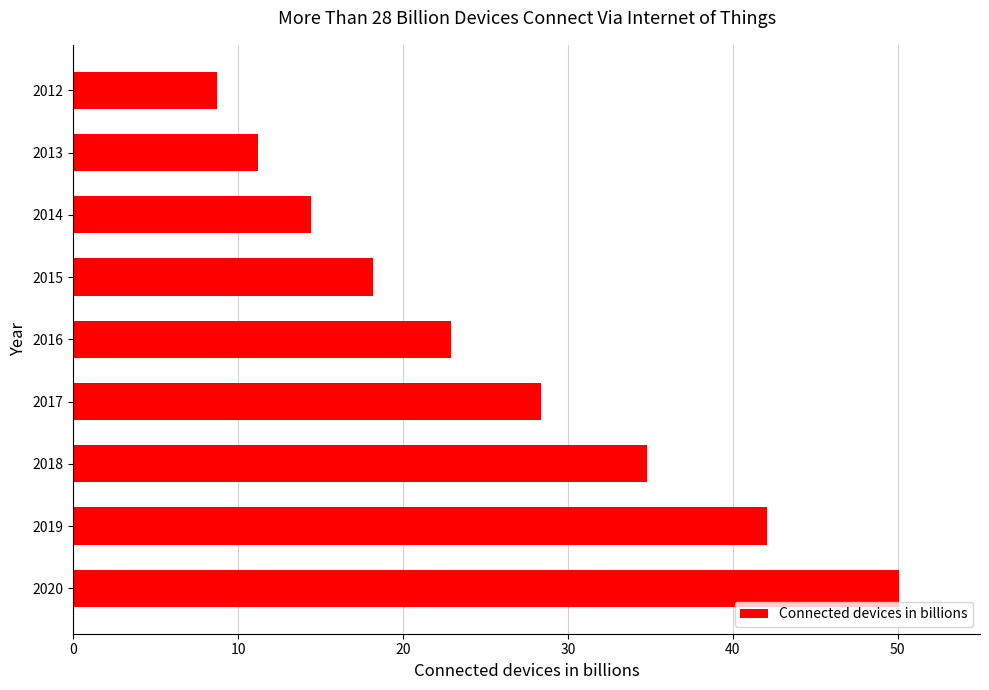

The chart shows a value of 8.7 at 2012. True or false?

True